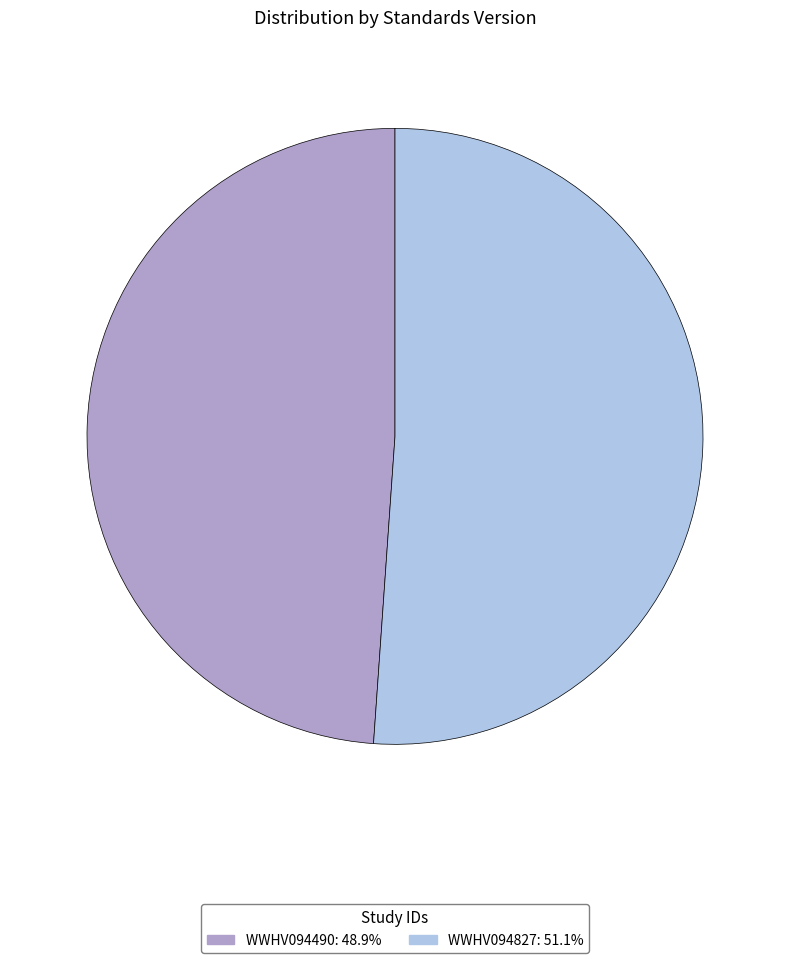

Which slice is the smallest?

WWHV094490